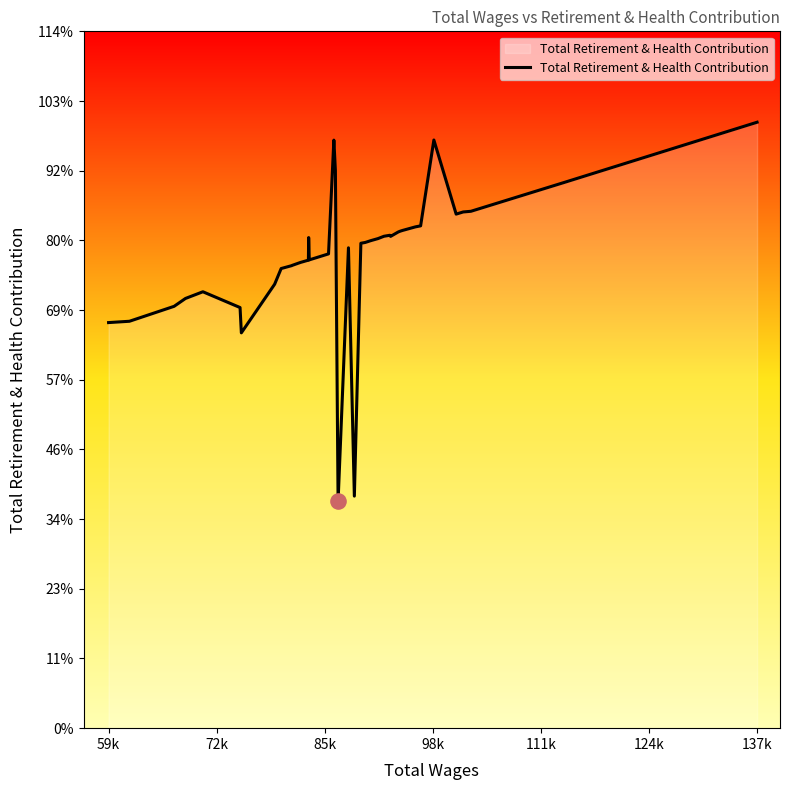

Is this an area chart (filled region under the line)?

Yes